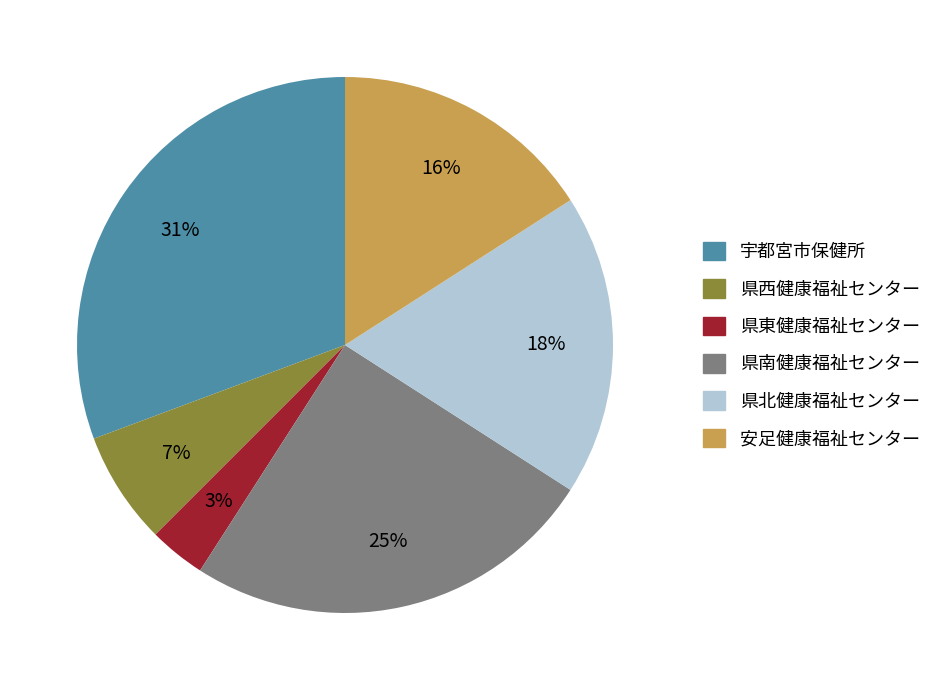

Which slice is the largest?

宇都宮市保健所